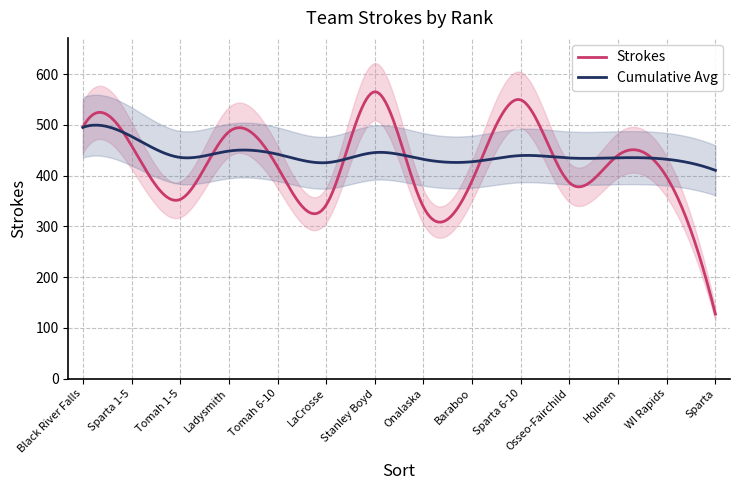

What position from the left is Stanley Boyd?

7